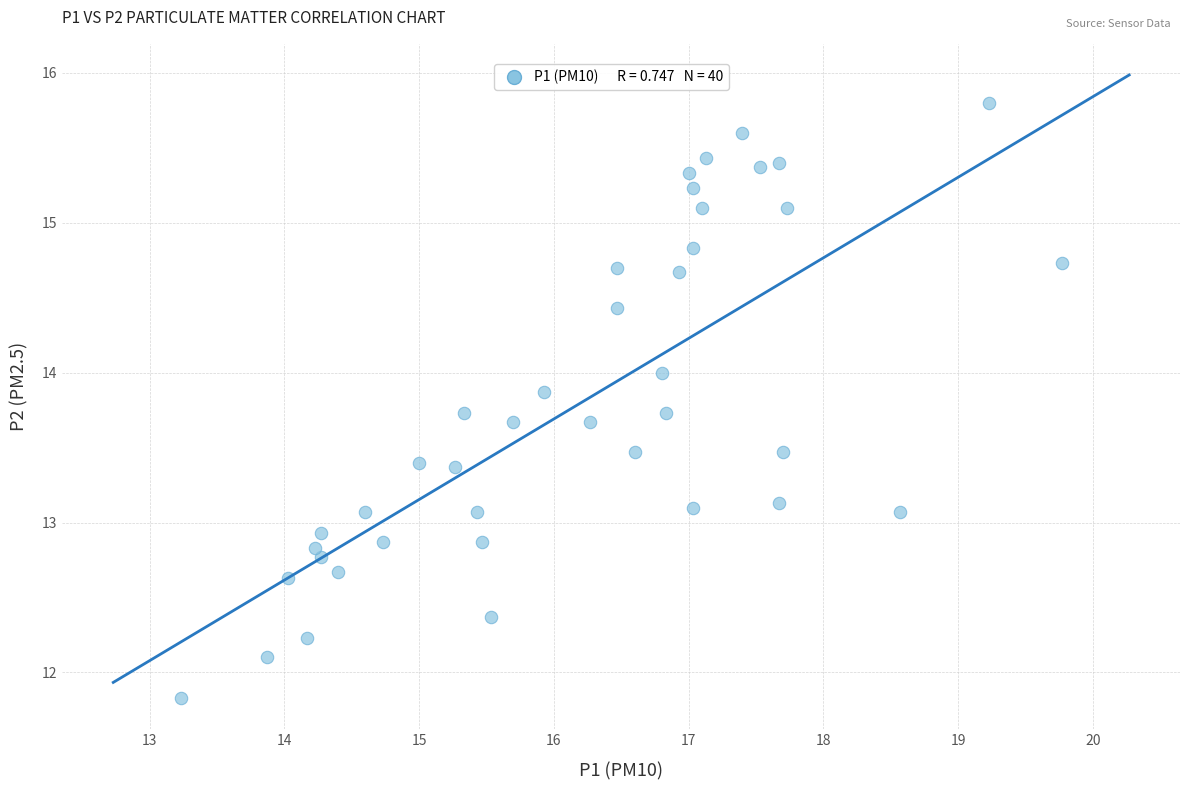

What is the range of X values (max minus min)?

6.5